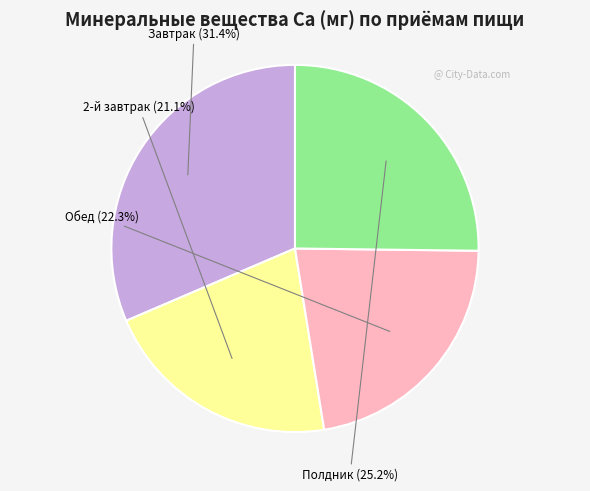

What is the ratio of the value at Завтрак to the value at Обед?

1.4